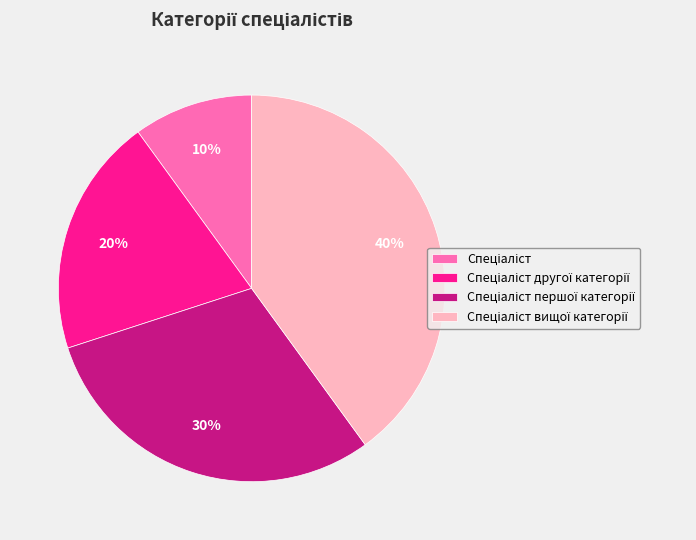

To the nearest percent, what is the difference between the largest and smallest slice percentages?

30%